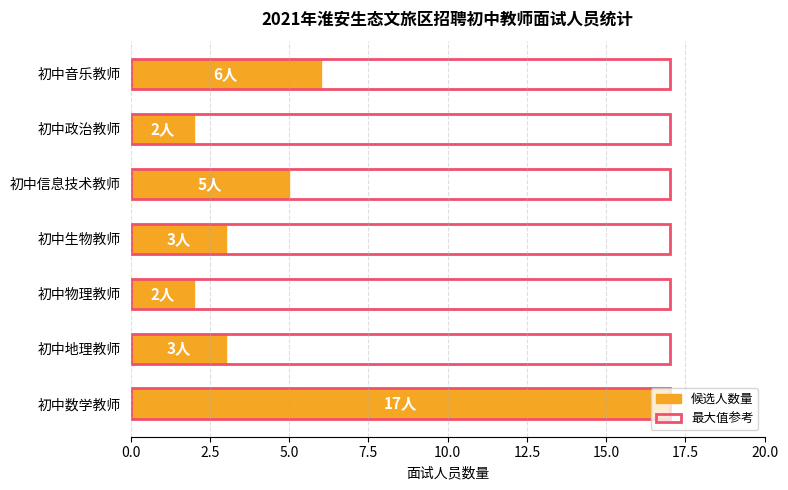

Are the bars horizontal?

Yes